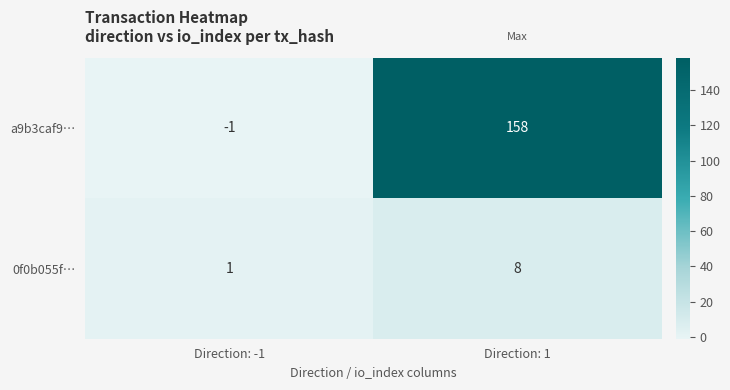

Reading left to right, what are all the values shown in this chart?

a9b3caf9…: Direction: -1=-1	Direction: 1=158
0f0b055f…: Direction: -1=1	Direction: 1=8